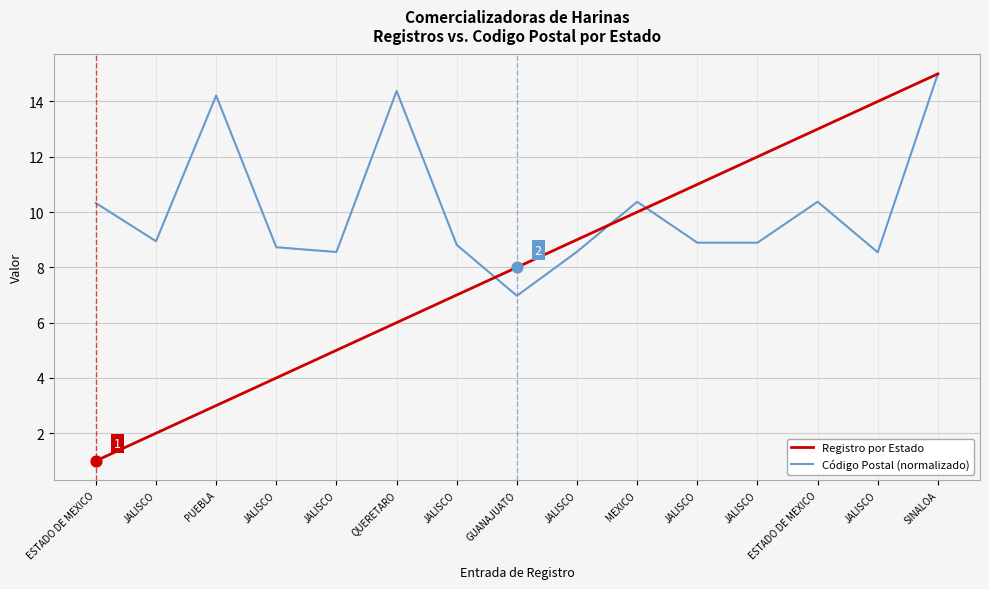

Is the value of Código Postal (normalizado) at JALISCO greater than the value of Registro por Estado at JALISCO?

Yes